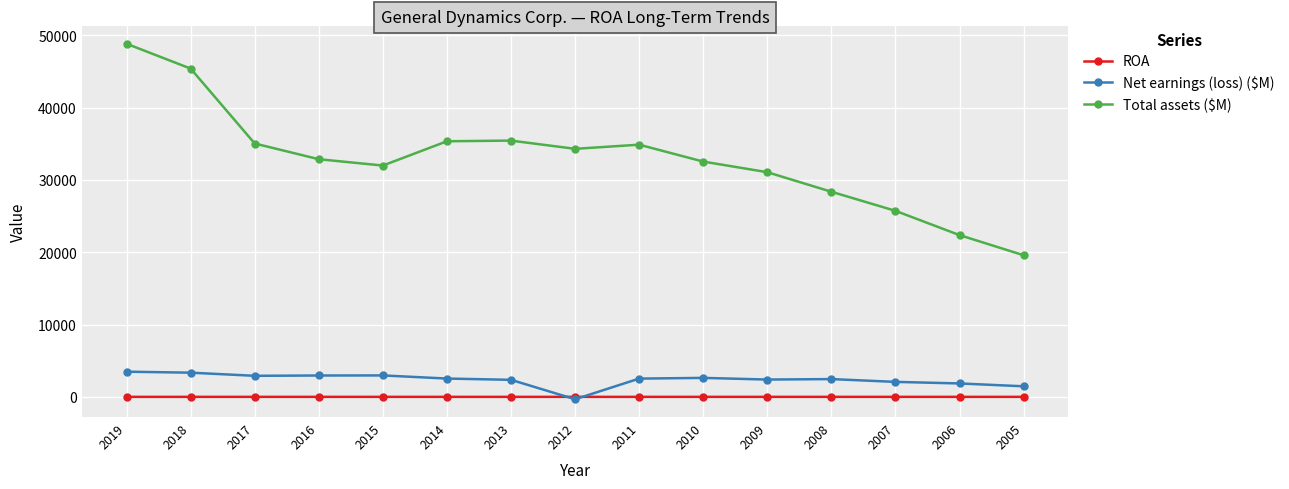

What is the sum of all Net earnings (loss) ($M) values?

35611.0